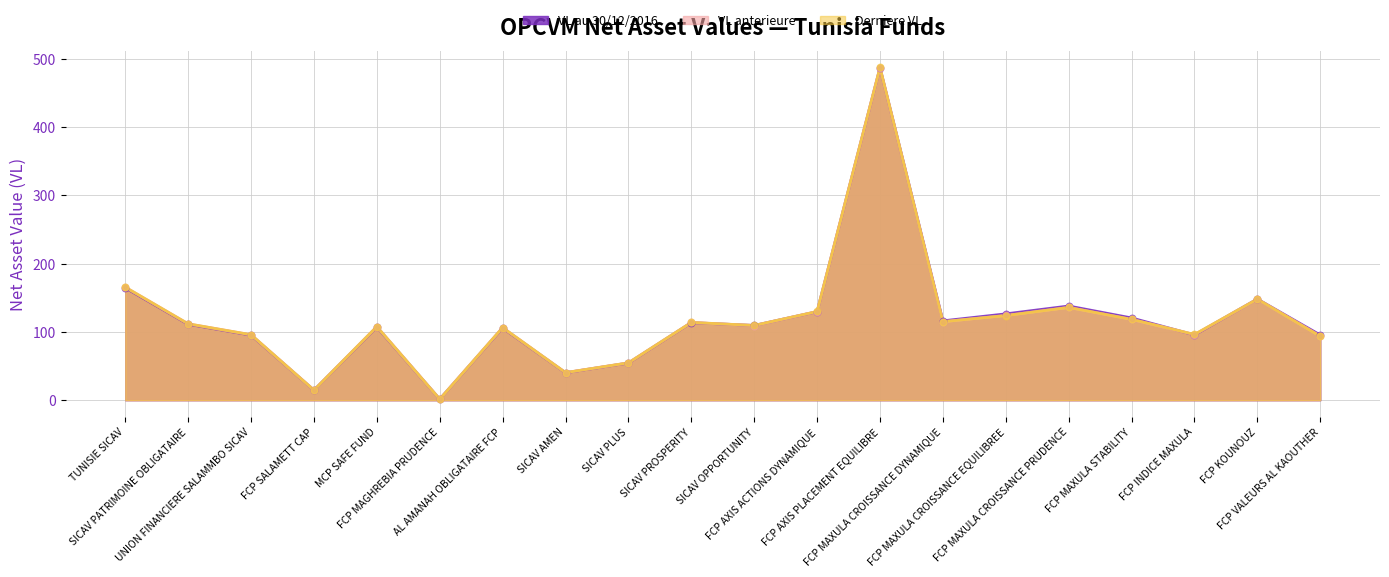

Which series has the largest total across all categories?

VL au 30/12/2016